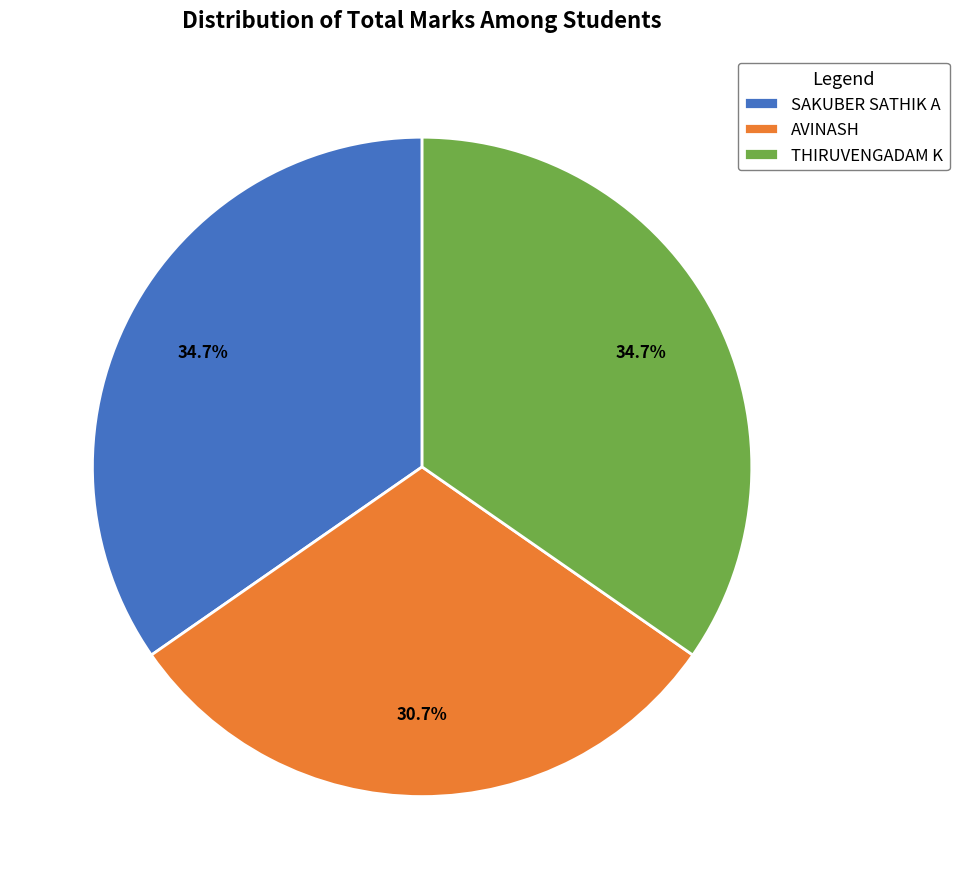

Do SAKUBER SATHIK A and THIRUVENGADAM K together represent more than half of the pie?

Yes